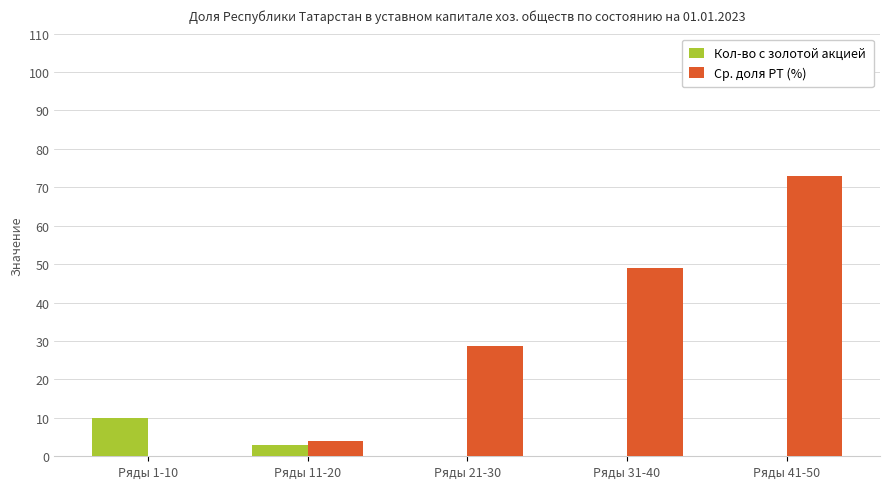

Is it true that Ср. доля РТ (%) equals 31.1 at Ряды 31-40?

False